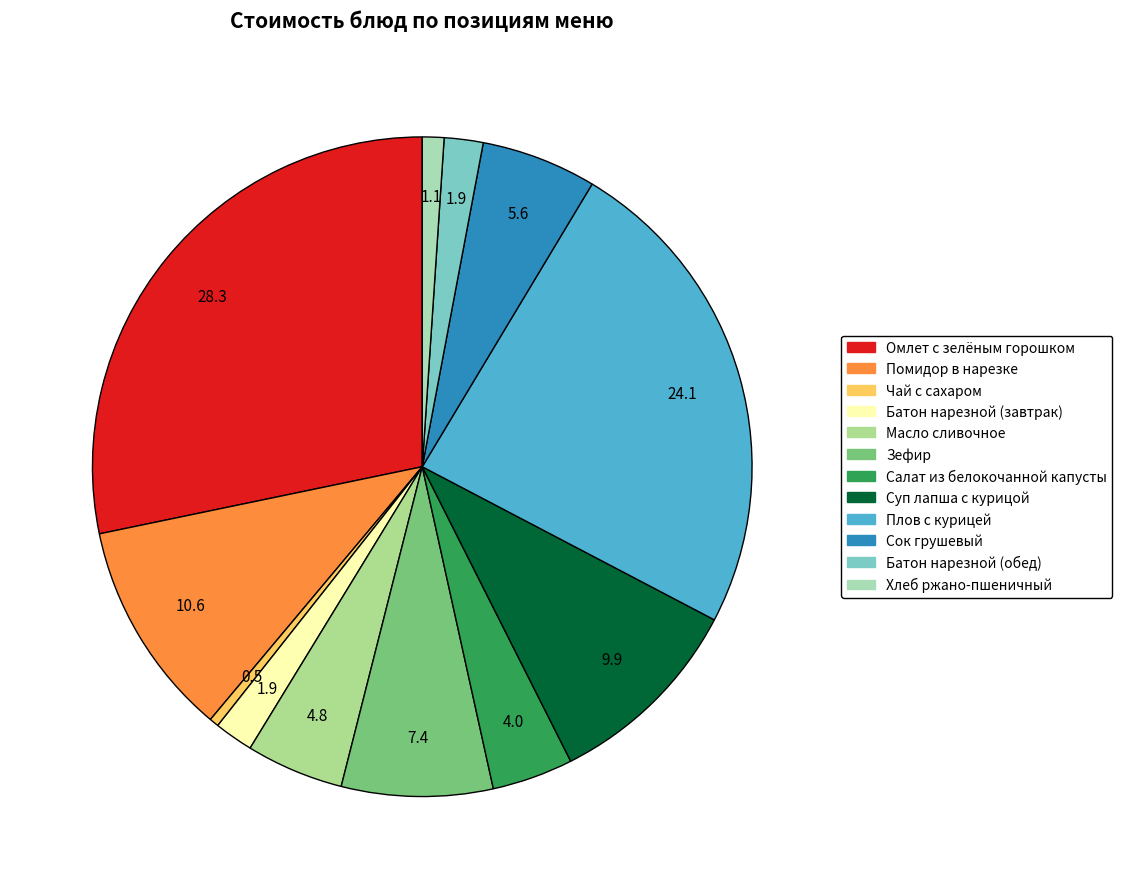

To the nearest percent, what is the difference between the Омлет с зелёным горошком and Плов с курицей slice percentages?

4%